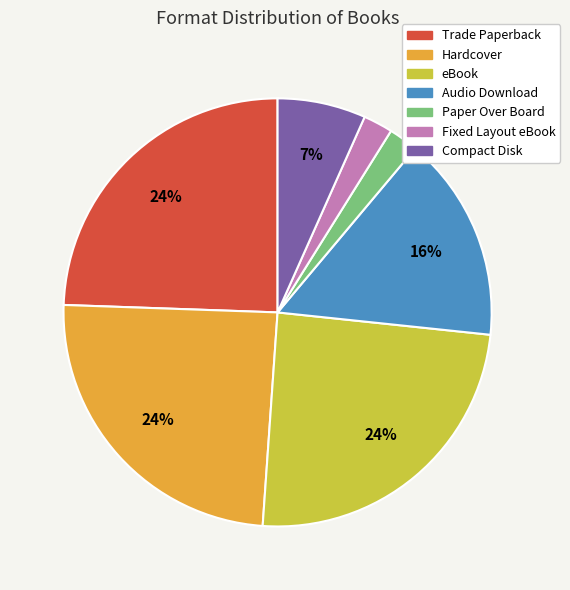

To the nearest percent, what is the average slice percentage?

14%